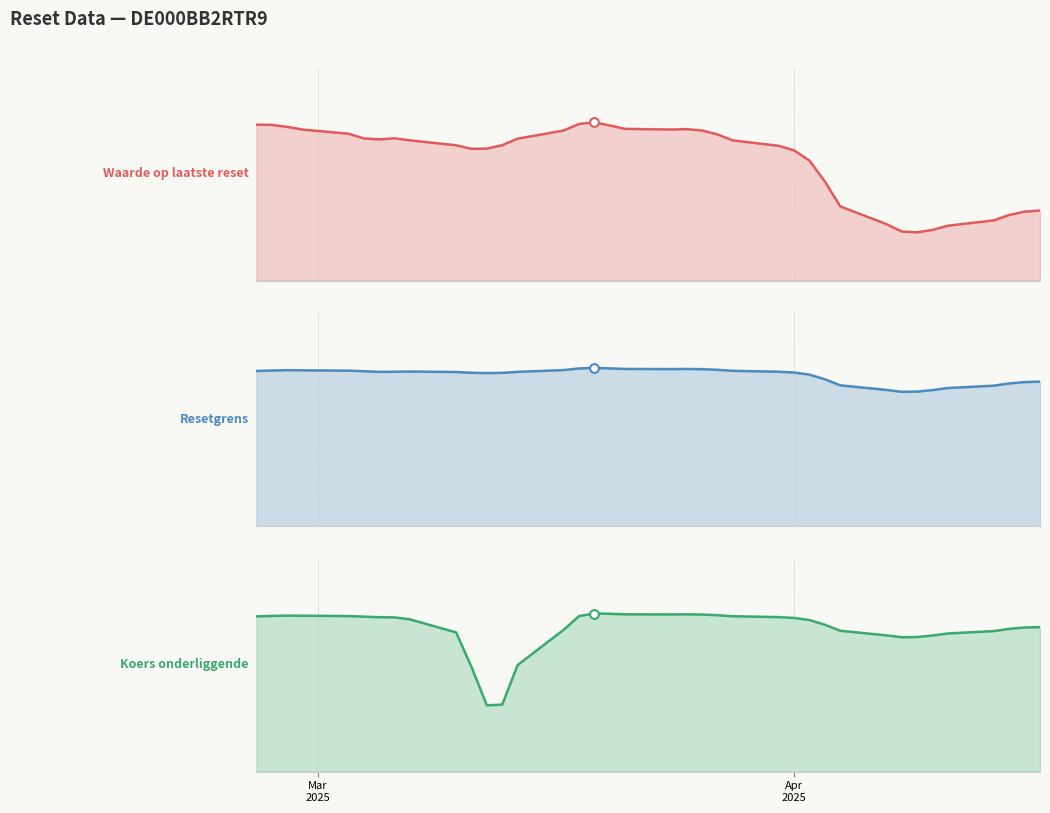

What is the total value across all series at 2025-03-28?

71688.9